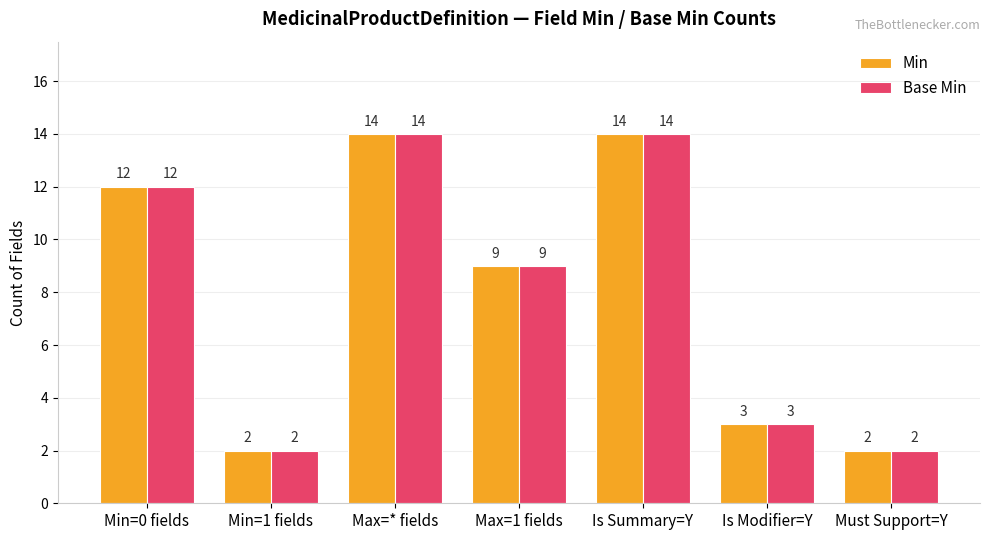

What is the label of the 6th bar from the left?

Is Modifier=Y